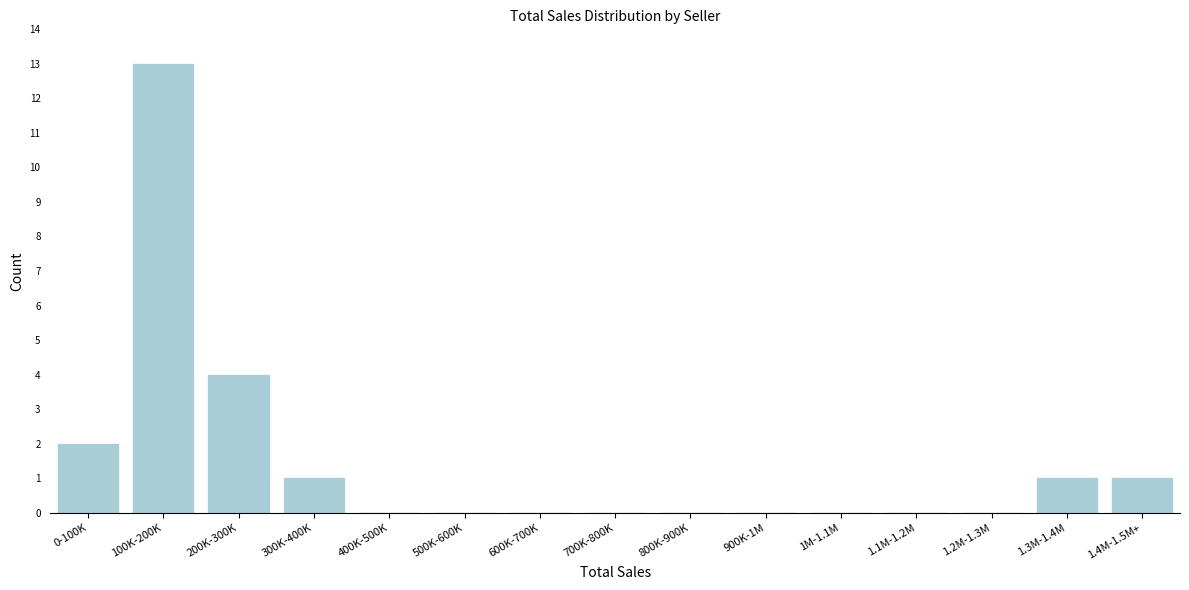

Reading left to right, transcribe all the data shown in this chart.

0-100K=2	100K-200K=13	200K-300K=4	300K-400K=1	400K-500K=0	500K-600K=0	600K-700K=0	700K-800K=0	800K-900K=0	900K-1M=0	1M-1.1M=0	1.1M-1.2M=0	1.2M-1.3M=0	1.3M-1.4M=1	1.4M-1.5M+=1